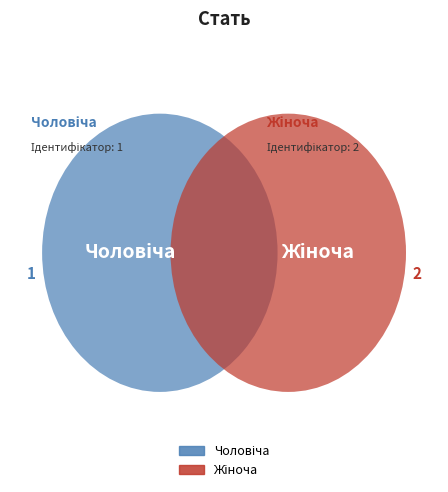

To the nearest percent, what is the average slice percentage?

50%